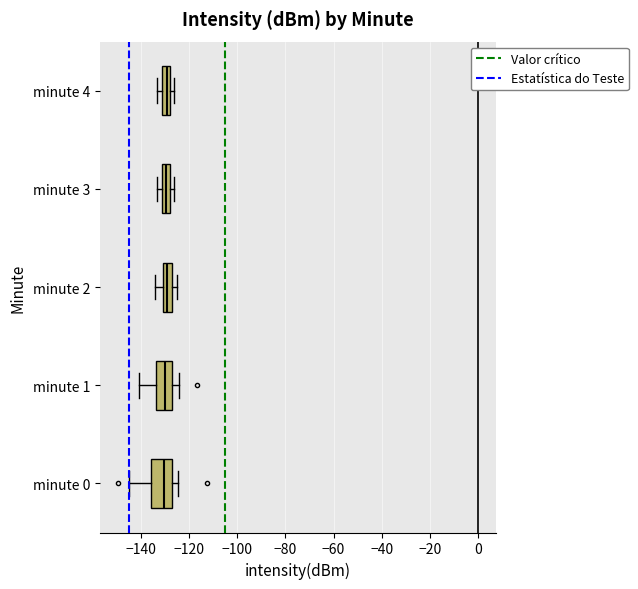

Reading bottom to top, read every box against the x-axis: the position of its median line, the range the box covers, and the ends of its whiskers. The values are not printed on the chart, so give them approximately, as read against the axis.

minute 0: median -130, box -136 to -126, whiskers -144 to -124
minute 1: median -130, box -134 to -126, whiskers -140 to -124
minute 2: median -128, box -130 to -126, whiskers -134 to -124
minute 3: median -130 (inside the box), box -130 to -128, whiskers -132 to -126
minute 4: median -128 (just left of the box's right edge), box -130 to -128, whiskers -132 to -126